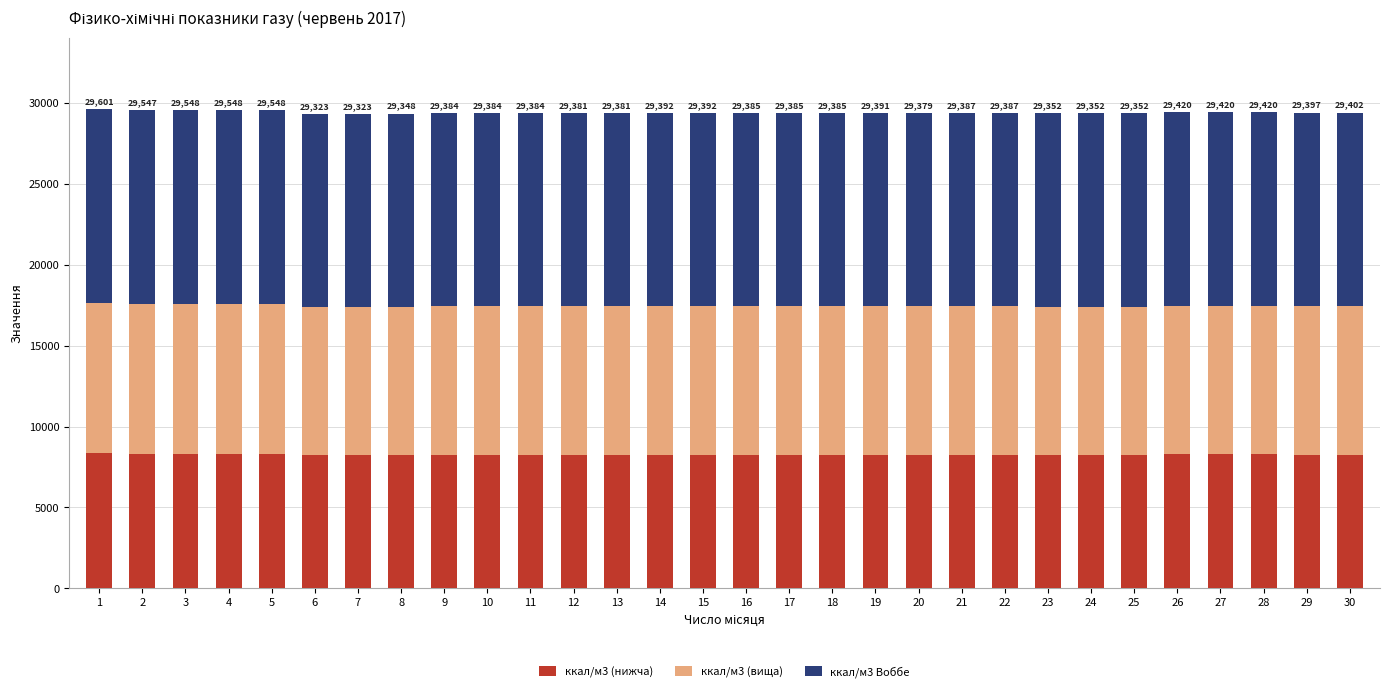

How many bars are there in total?

30